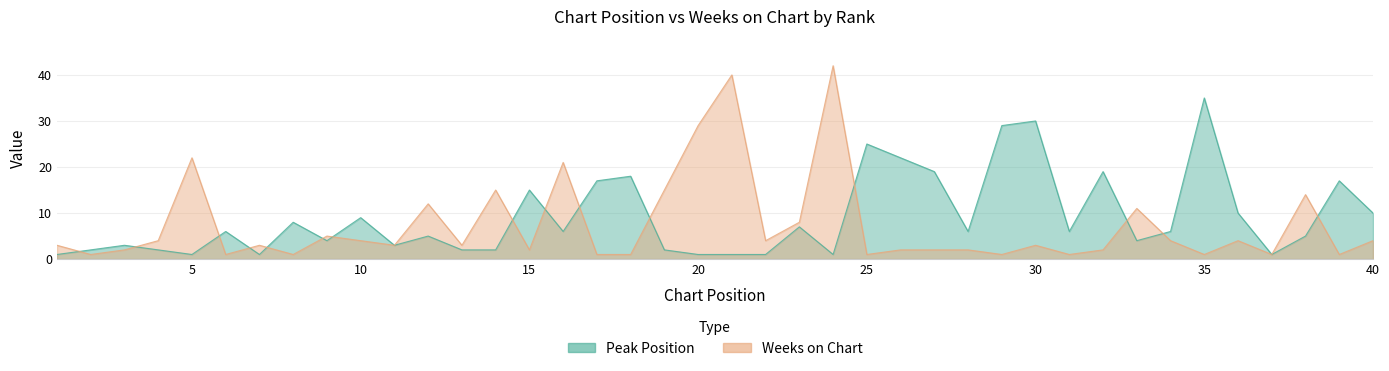

How many values in the Weeks on Chart series exceed 3?

18